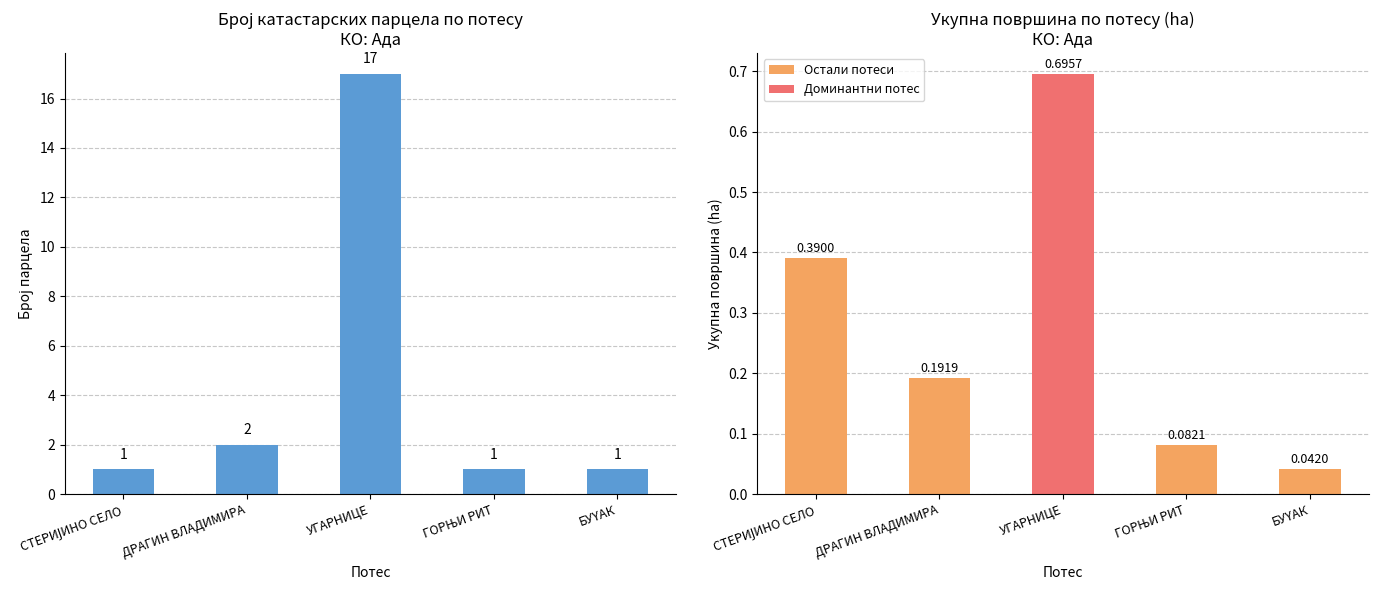

Reading left to right, what are all the values shown in this chart?

СТЕРИЈИНО СЕЛО=1	ДРАГИН ВЛАДИМИРА=2	УГАРНИЦЕ=17	ГОРЊИ РИТ=1	БУYАК=1